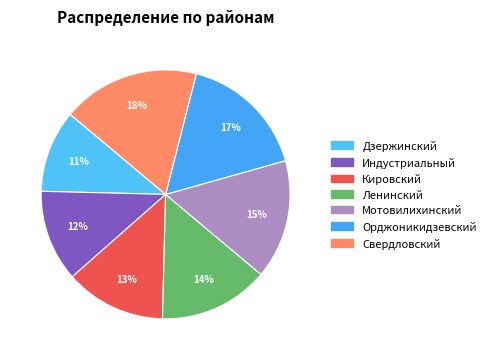

Which slice is the smallest?

Дзержинский